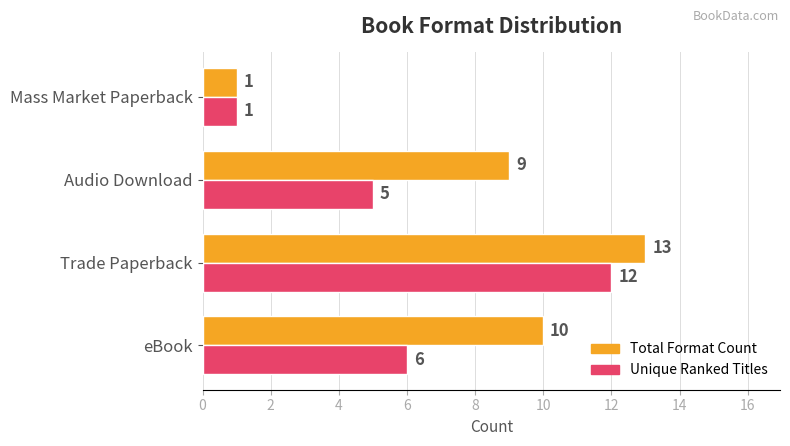

At which label is Total Format Count closest to 7?

Audio Download